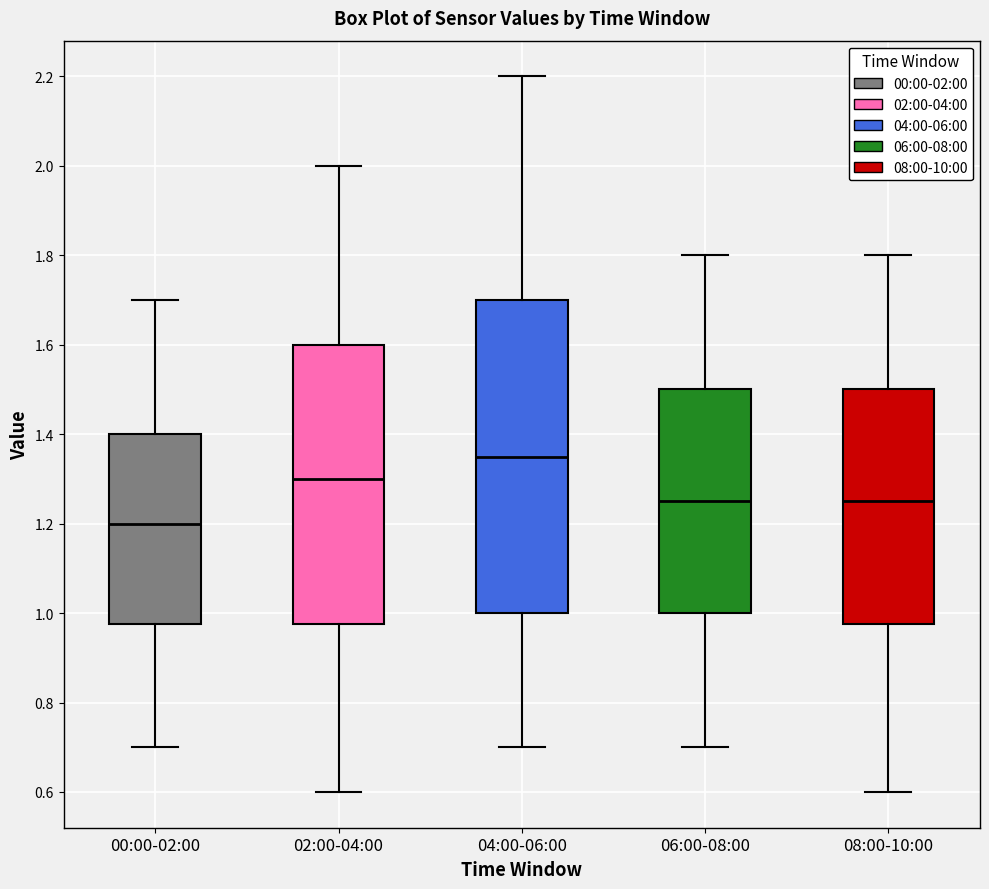

Where does the median line of the box for 00:00-02:00 sit on the y-axis? The values are not printed on the chart, so give them approximately, as read against the axis.

1.20